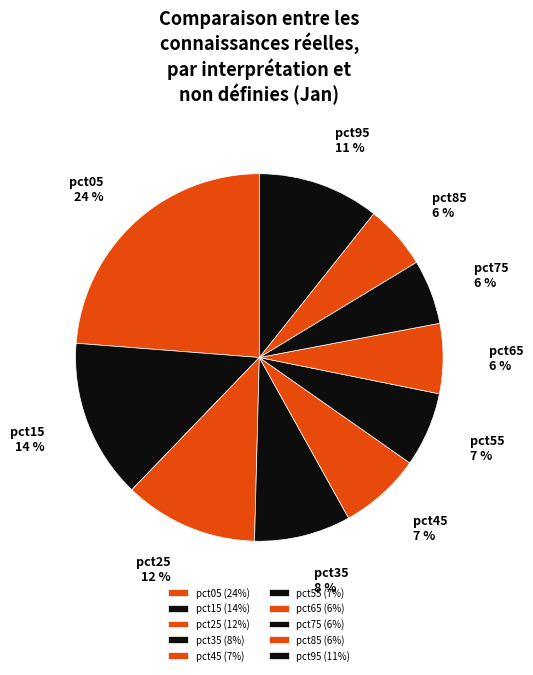

Rank the categories by value from highest to lowest.

pct05, pct15, pct25, pct95, pct35, pct45, pct55, pct65, pct75, pct85